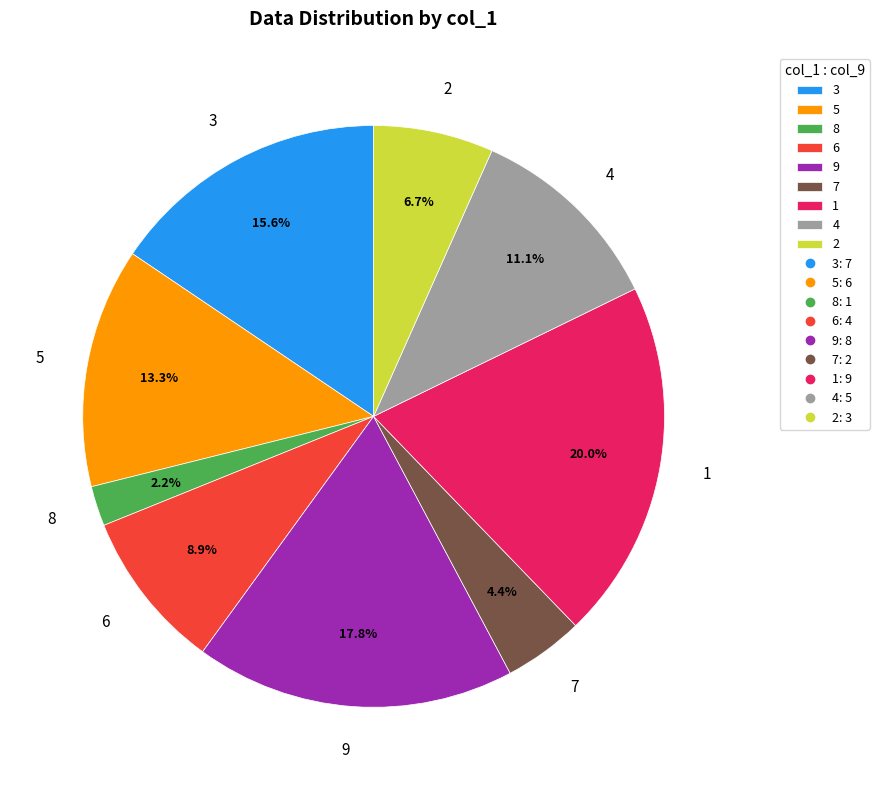

Rank the categories by value from highest to lowest.

1, 9, 3, 5, 4, 6, 2, 7, 8